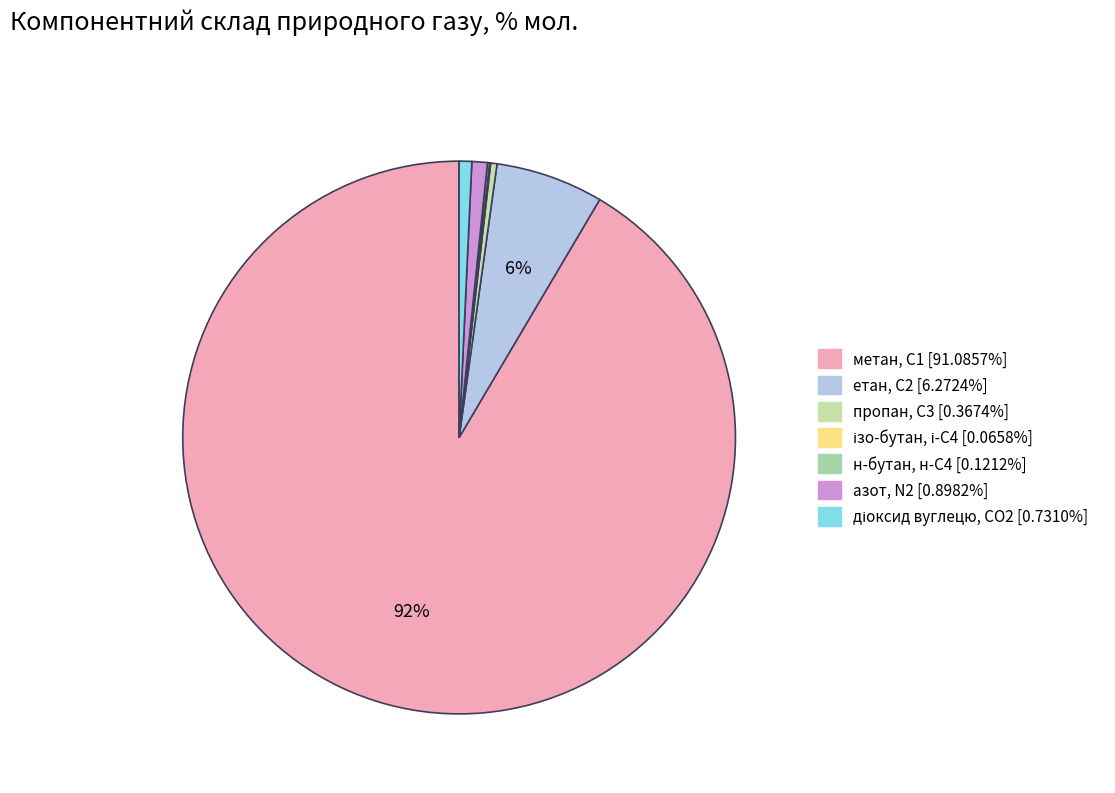

To the nearest percent, what portion does діоксид вуглецю, CО2 represent?

1%